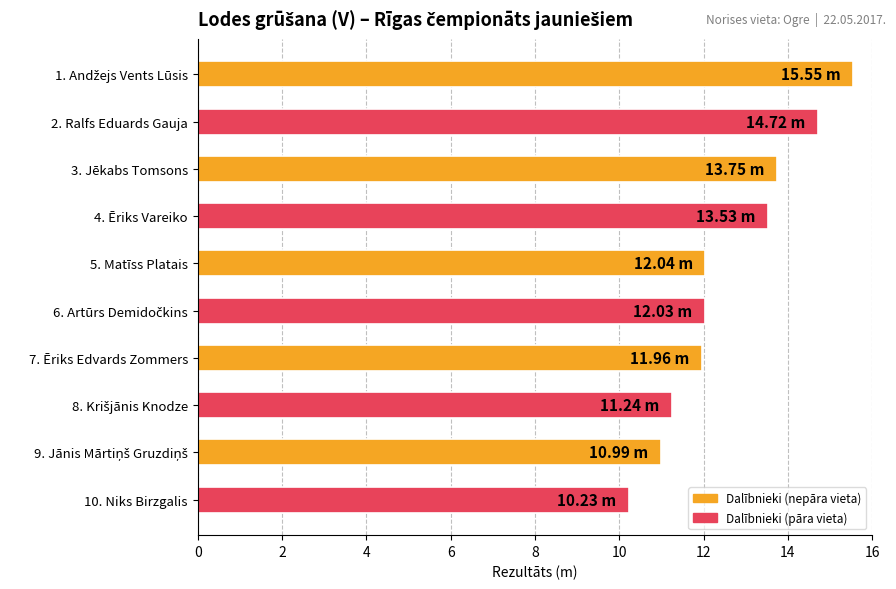

Count the number of categories in the chart.

10